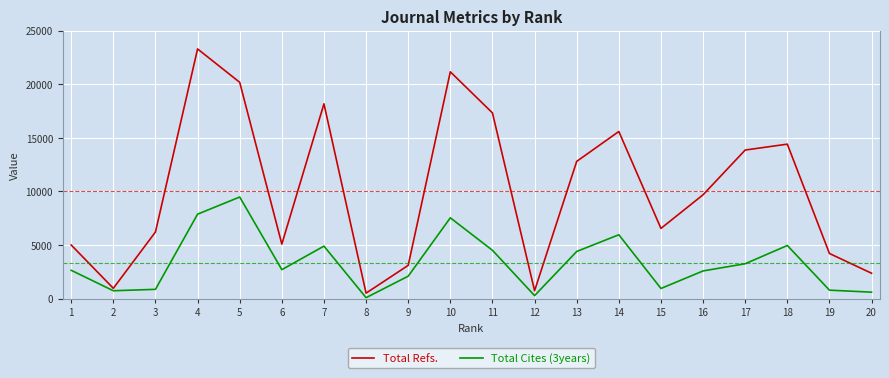

At which category is the sum across all series the highest?

4